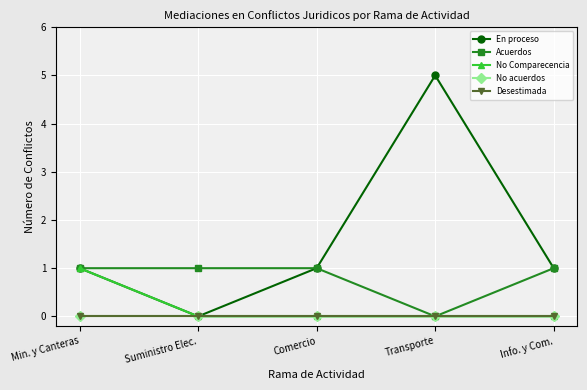

Which series has the widest spread of values?

En proceso